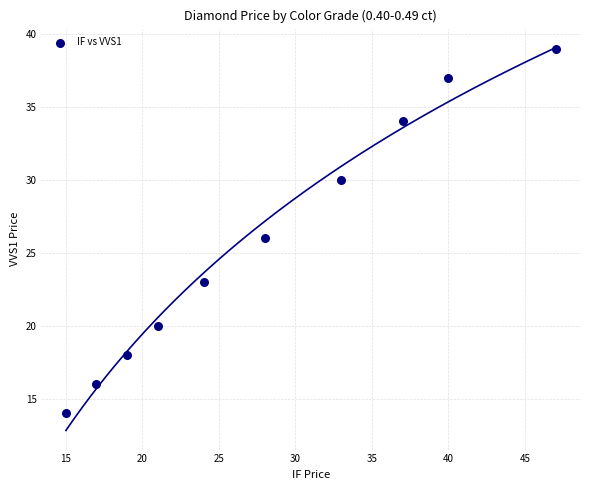

What is the range of Y values (max minus min)?

25